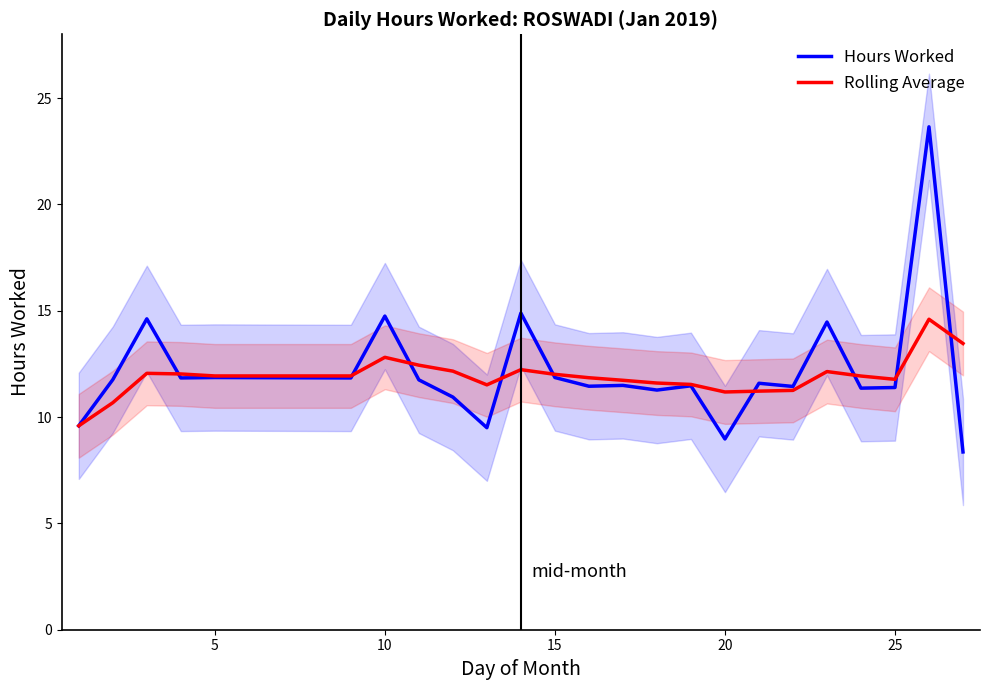

What is the value of the Rolling Average point at the 7th from the left?

12.8